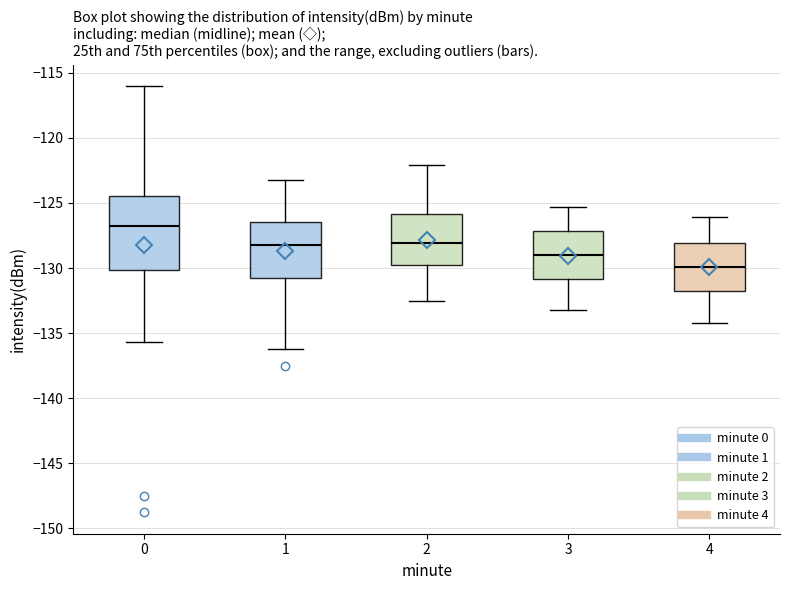

Reading left to right, transcribe this box plot: for each box, give where its median line is, the range the box spans, and where its two whiskers end, as read against the y-axis. The values are not printed on the chart, so give them approximately, as read against the axis.

0: median -127.0, box -130.0 to -124.5, whiskers -135.5 to -116.0
1: median -128.0, box -131.0 to -126.5, whiskers -136.5 to -123.0
2: median -128.0, box -130.0 to -126.0, whiskers -132.5 to -122.0
3: median -129.0, box -131.0 to -127.0, whiskers -133.0 to -125.5
4: median -130.0, box -131.5 to -128.0, whiskers -134.0 to -126.0